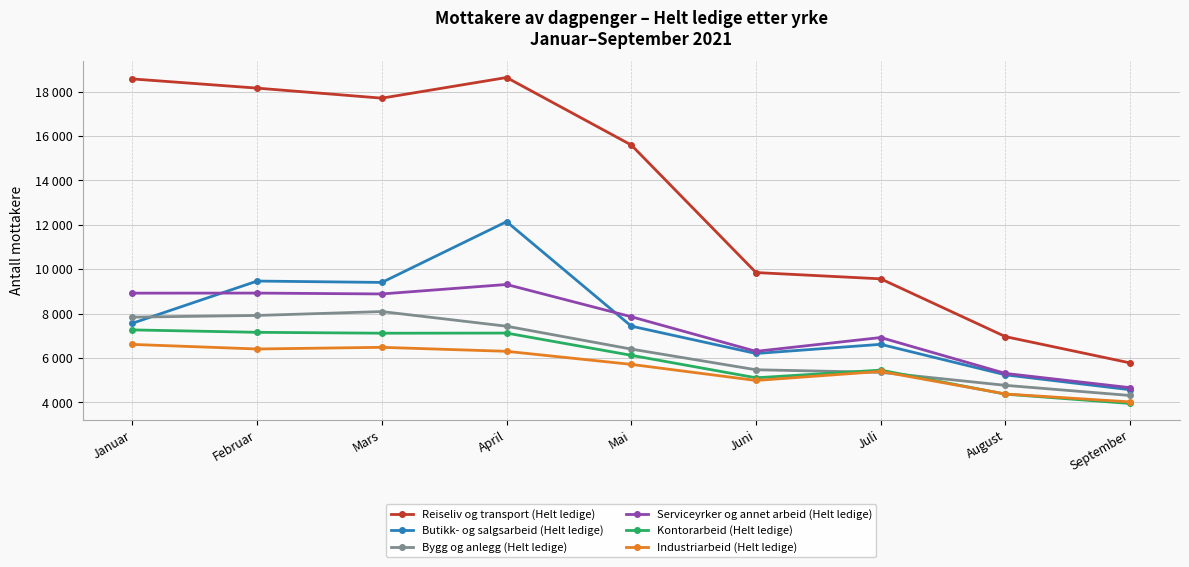

What is the value of the Bygg og anlegg (Helt ledige) point at the 1st from the left?

7841